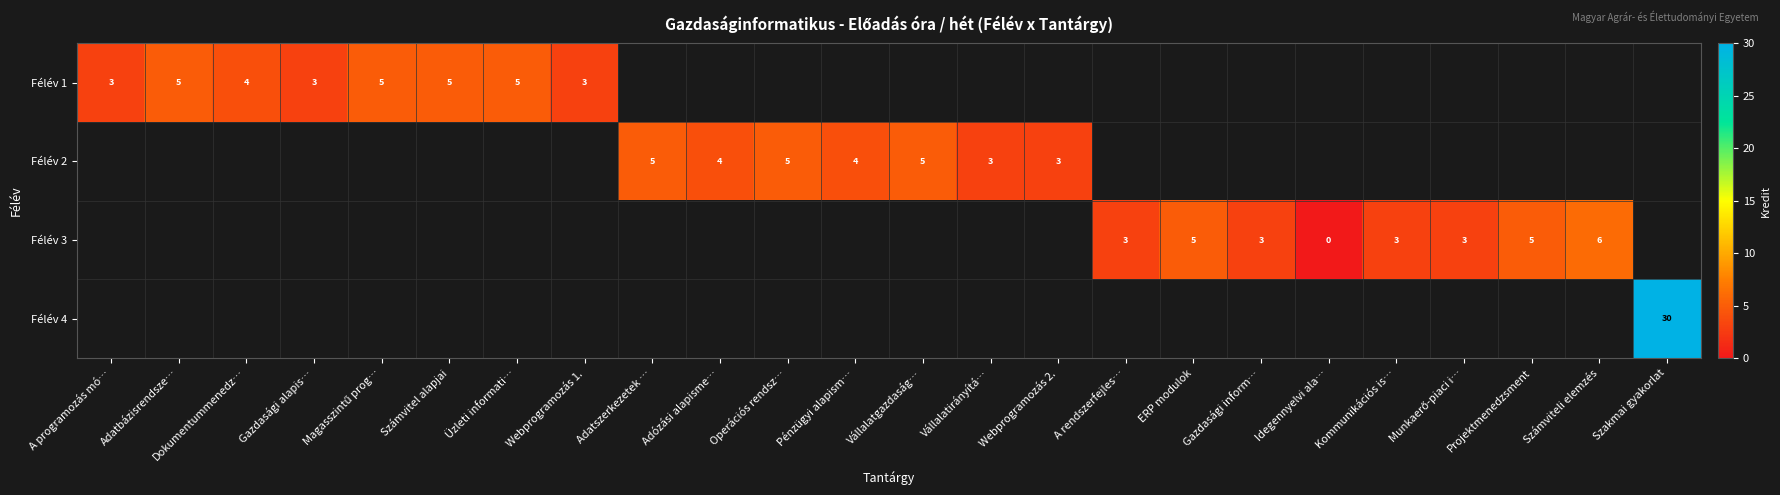

Which category has the highest value across all series?

Szakmai gyakorlat